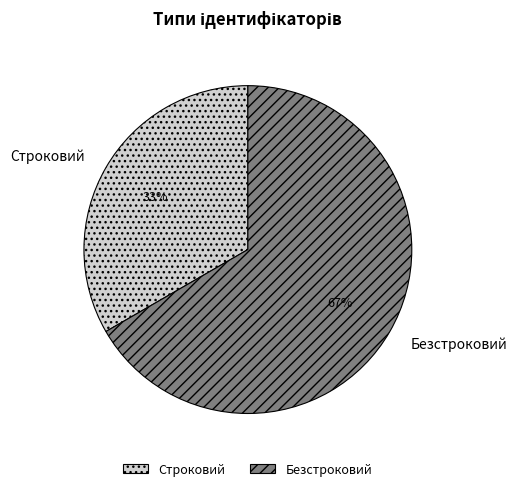

What percentage is the Строковий slice, to the nearest percent?

33%